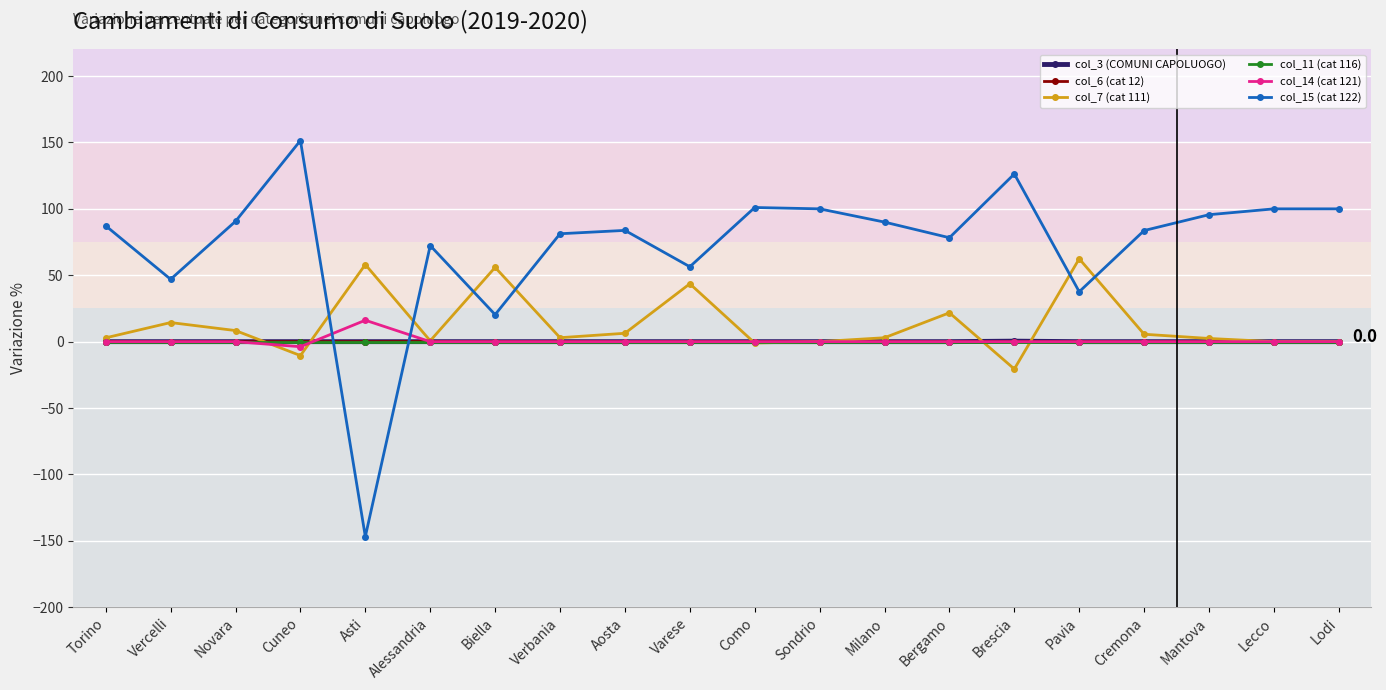

Does the chart have visible grid lines?

Yes